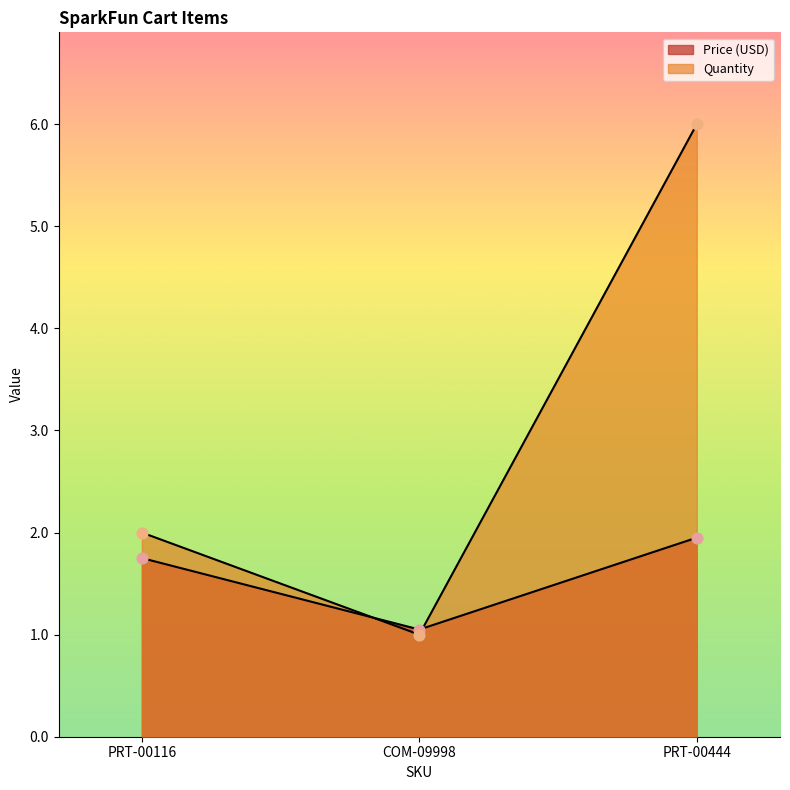

At which category is the sum across all series the highest?

PRT-00444